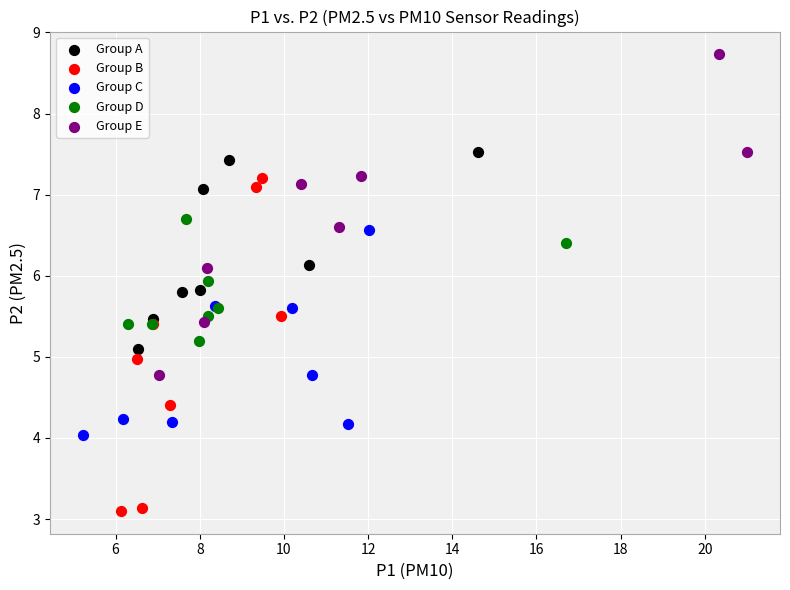

Which series reaches the maximum Y coordinate?

Group E